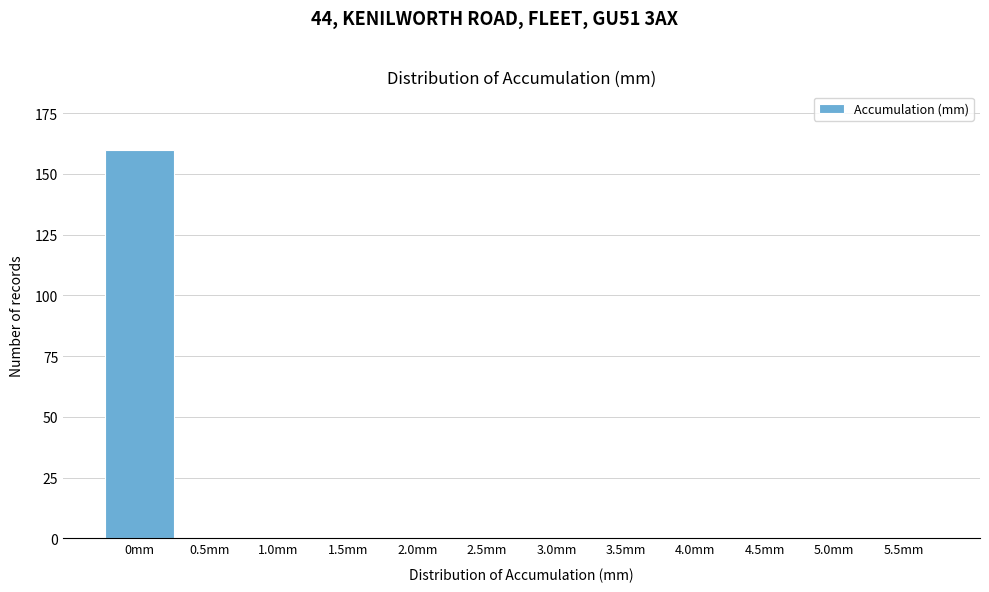

Reading right to left, extract all data points from this chart.

5.5mm=0	5.0mm=0	4.5mm=0	4.0mm=0	3.5mm=0	3.0mm=0	2.5mm=0	2.0mm=0	1.5mm=0	1.0mm=0	0.5mm=0	0mm=160